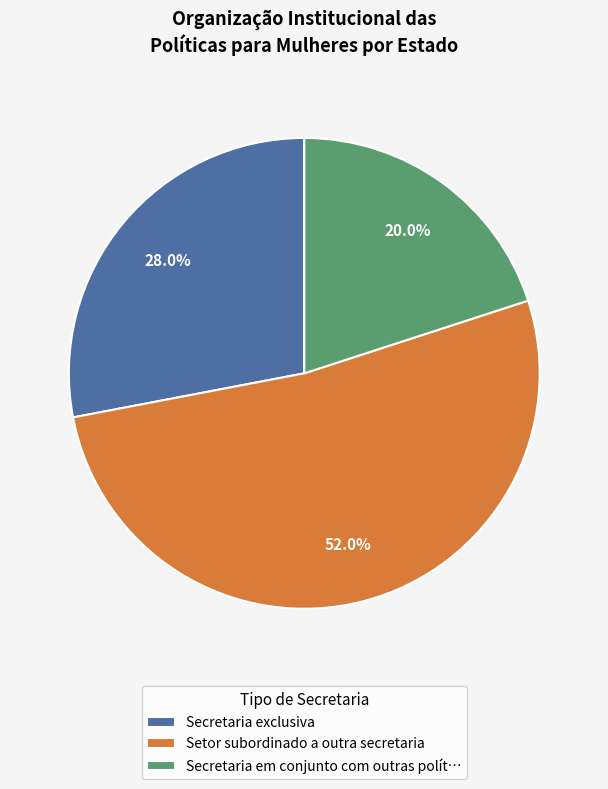

Which has a higher value, Secretaria em conjunto com outras polít… or Secretaria exclusiva?

Secretaria exclusiva